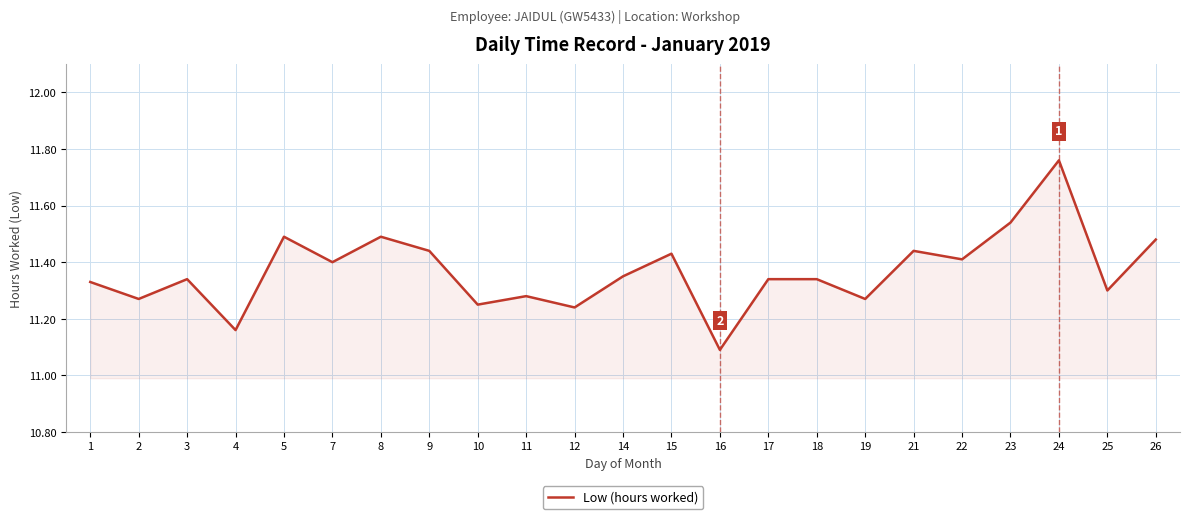

Does the chart display data point markers on the line(s)?

No